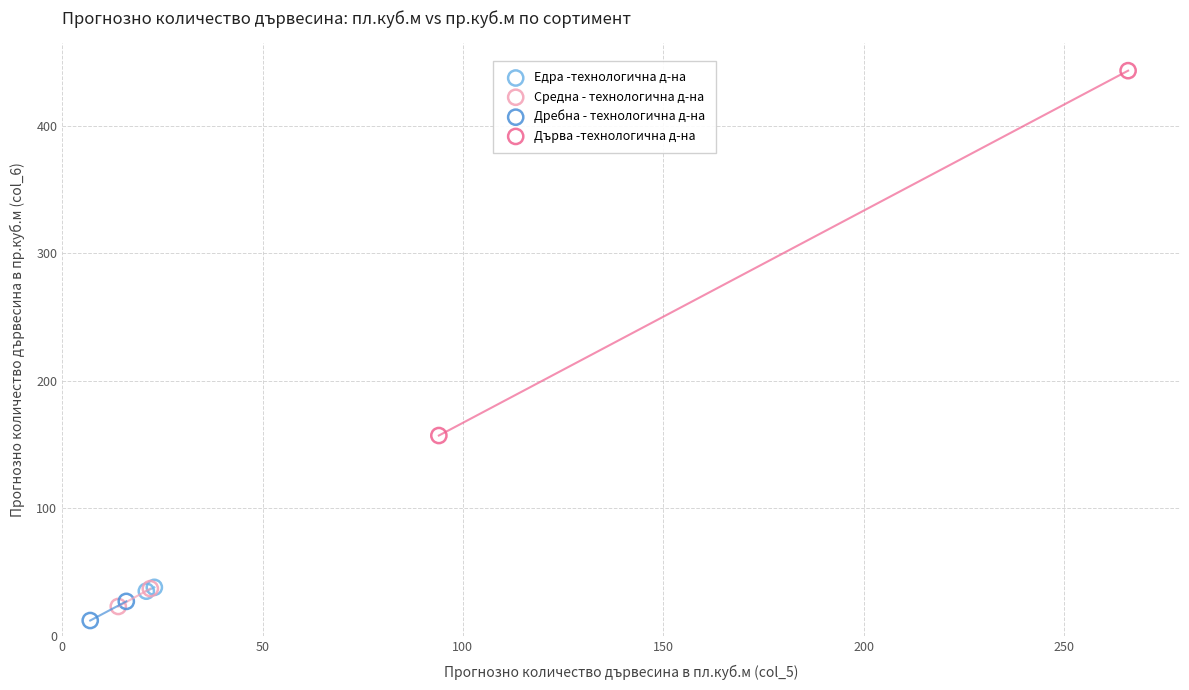

What are all the series names shown in the legend?

Едра -технологична д-на, Средна - технологична д-на, Дребна - технологична д-на, Дърва -технологична д-на